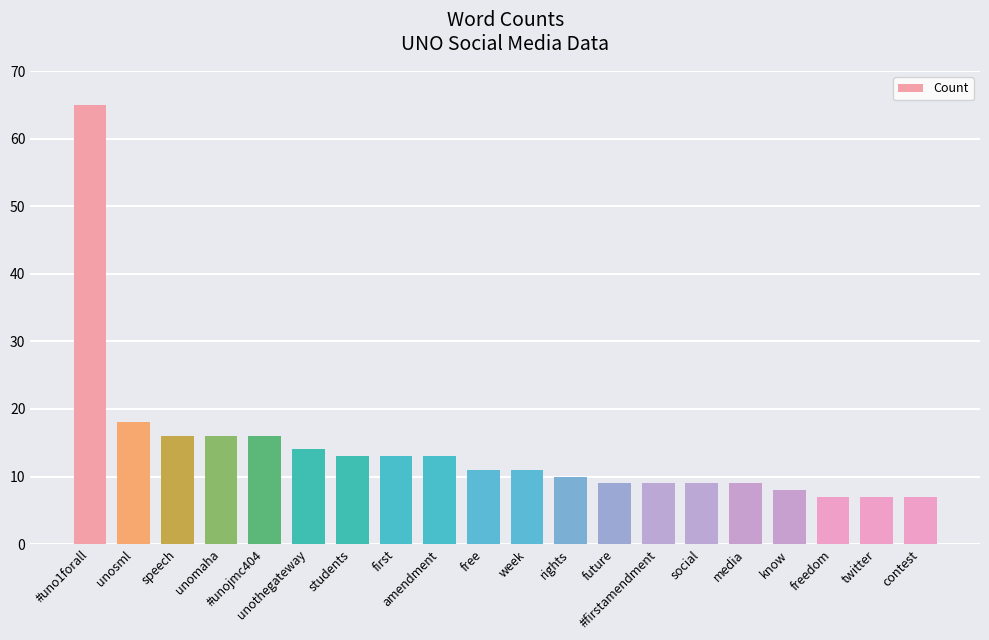

What position from the left is week?

11